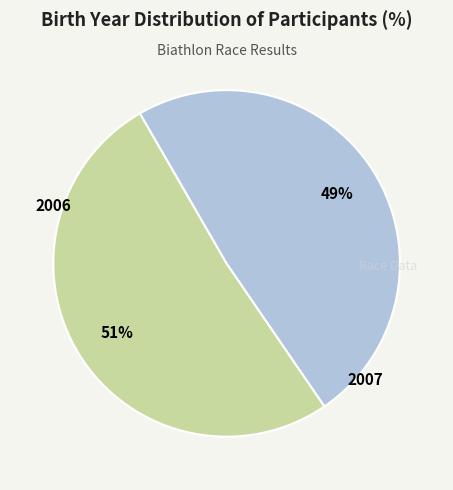

Does any single category account for the majority?

Yes